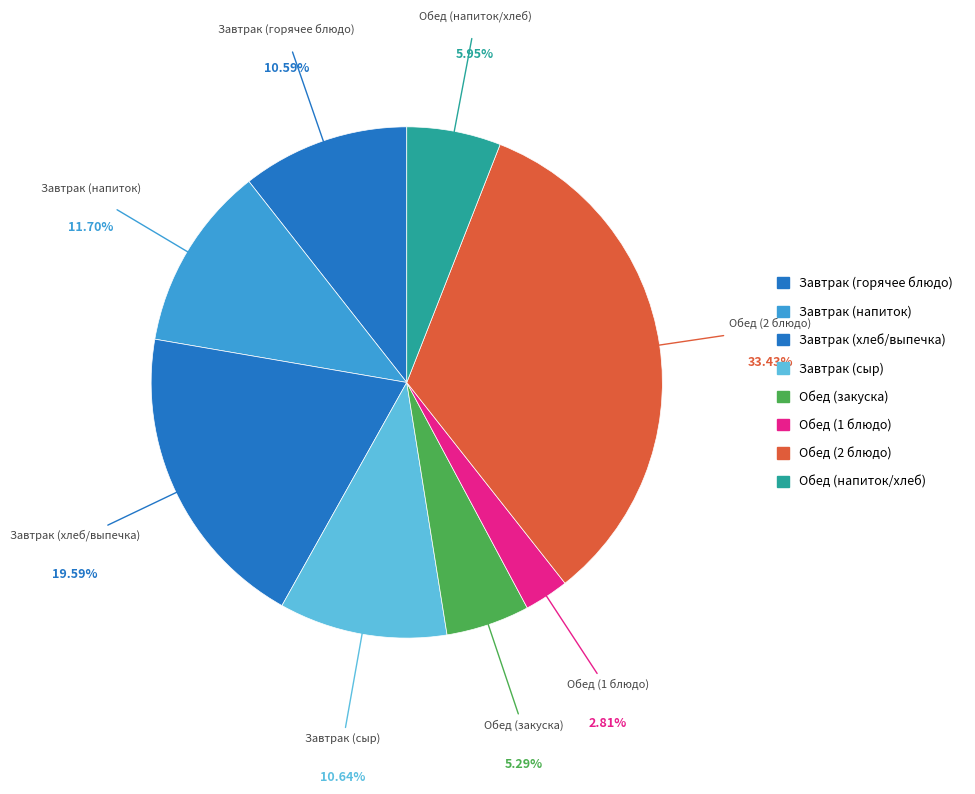

Approximately how many times larger is the value at Завтрак (напиток) compared to Обед (1 блюдо)?

4.2